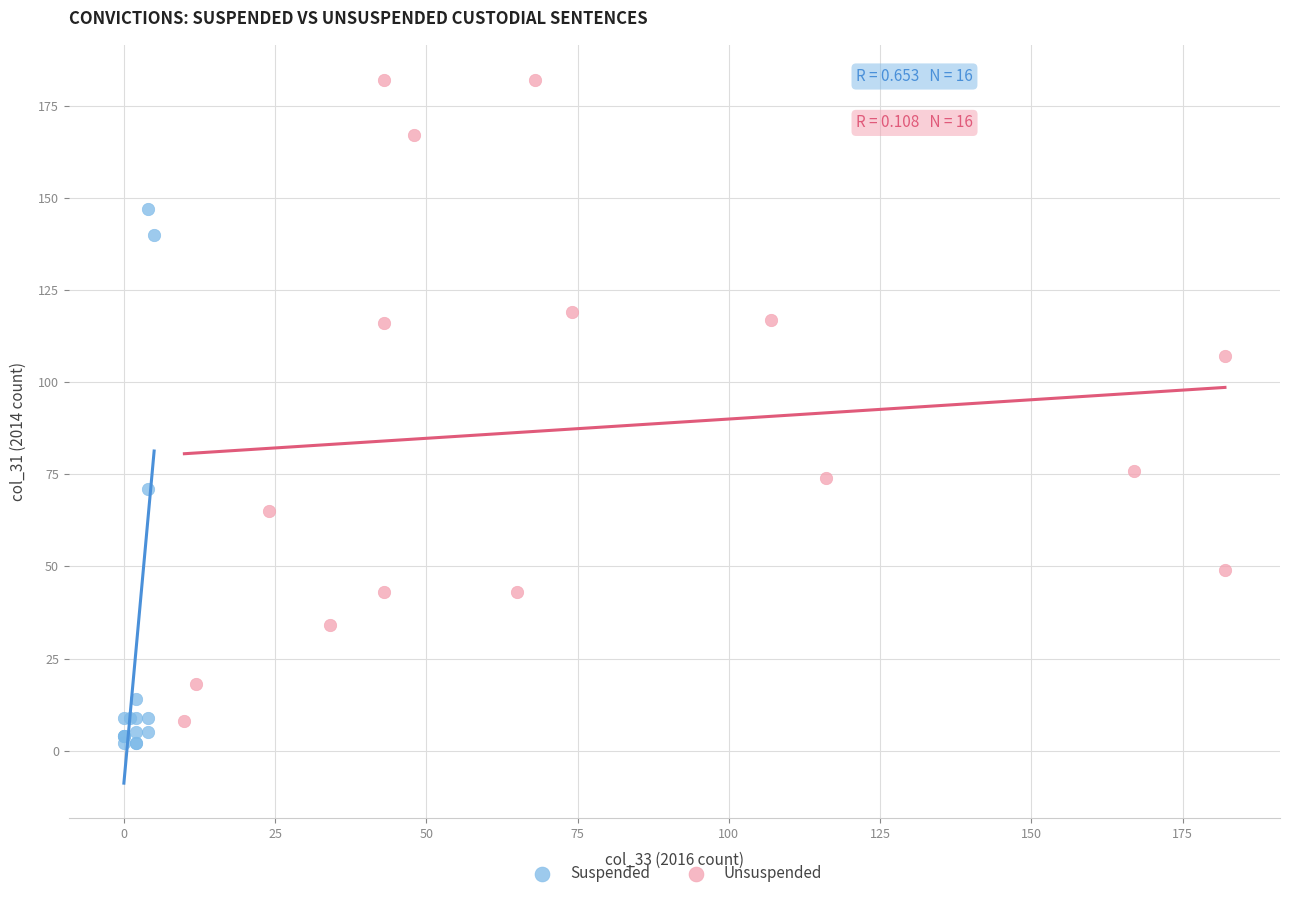

What are all the series names shown in the legend?

Suspended, Unsuspended